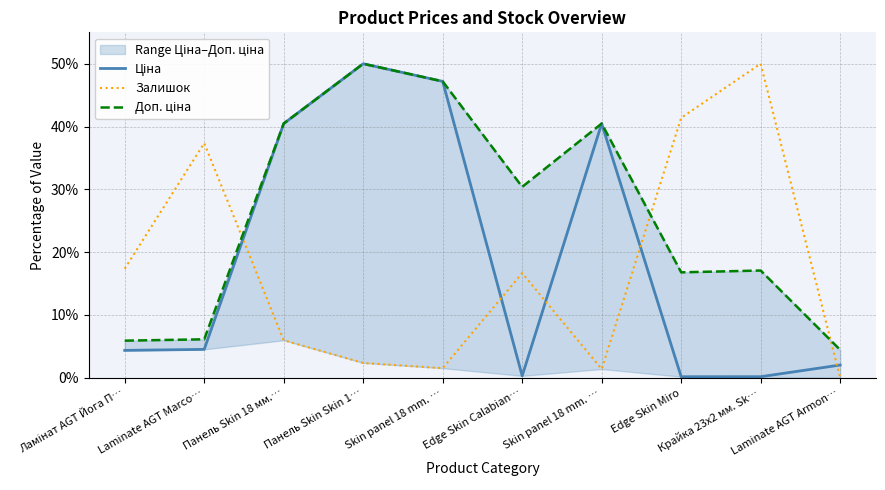

Where is the first local maximum for Залишок?

Laminate AGT Marco…